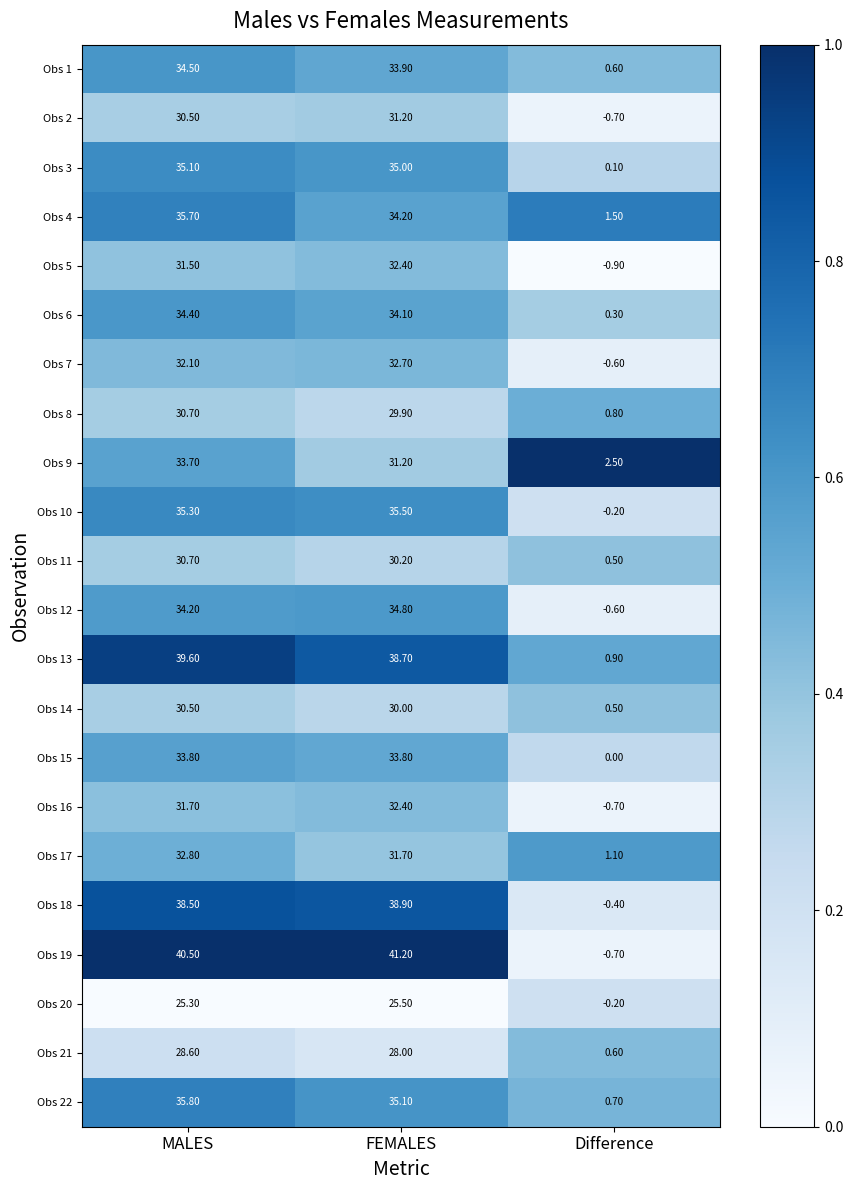

List the labels in order of Obs 6 value, largest first.

MALES, FEMALES, Difference